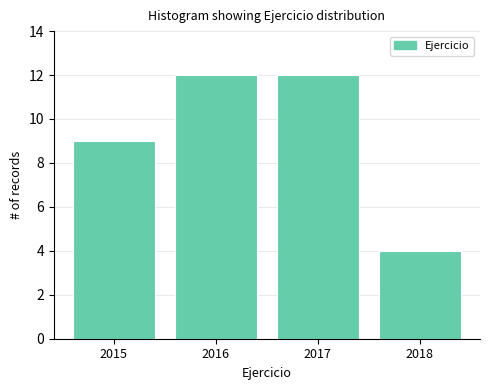

Reading left to right, extract all data points from this chart.

2015=9	2016=12	2017=12	2018=4